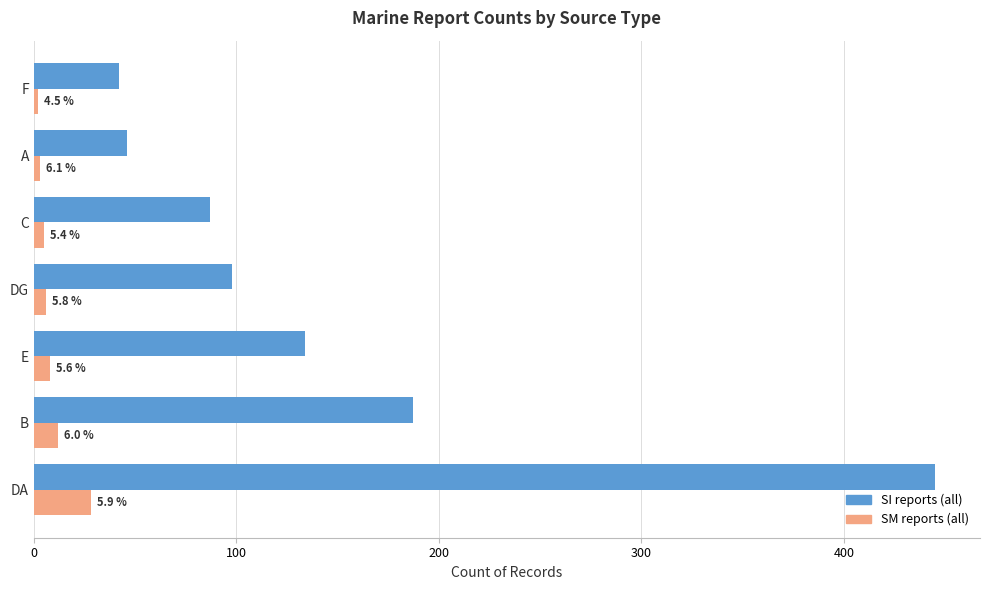

Which series has the widest spread of values?

SI reports (all)